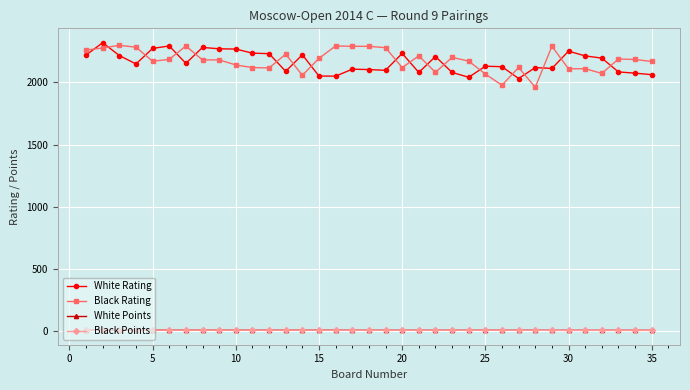

At how many categories does at least one series exceed 861?

35